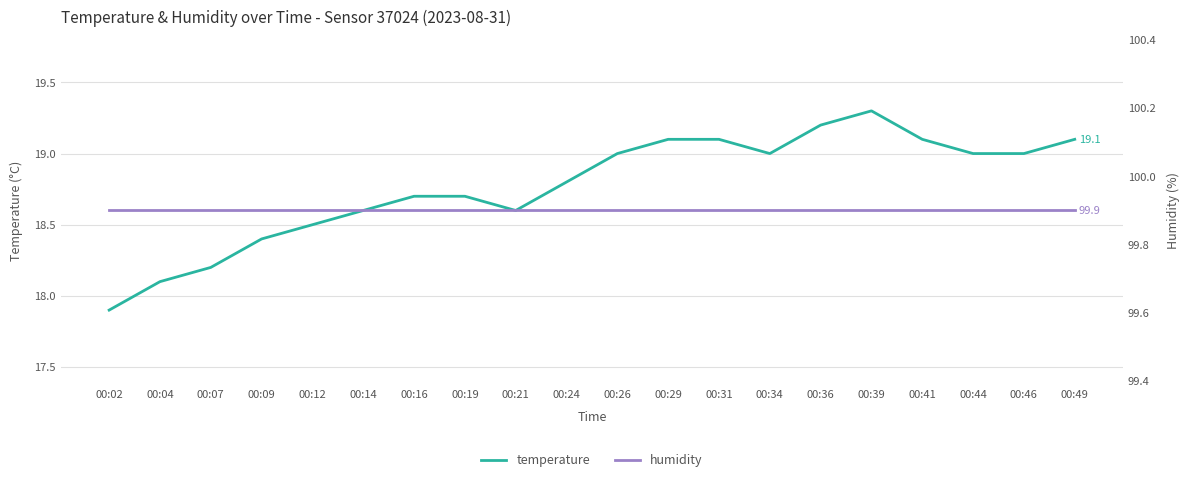

Rank the series by their maximum value, from lowest to highest.

temperature, humidity